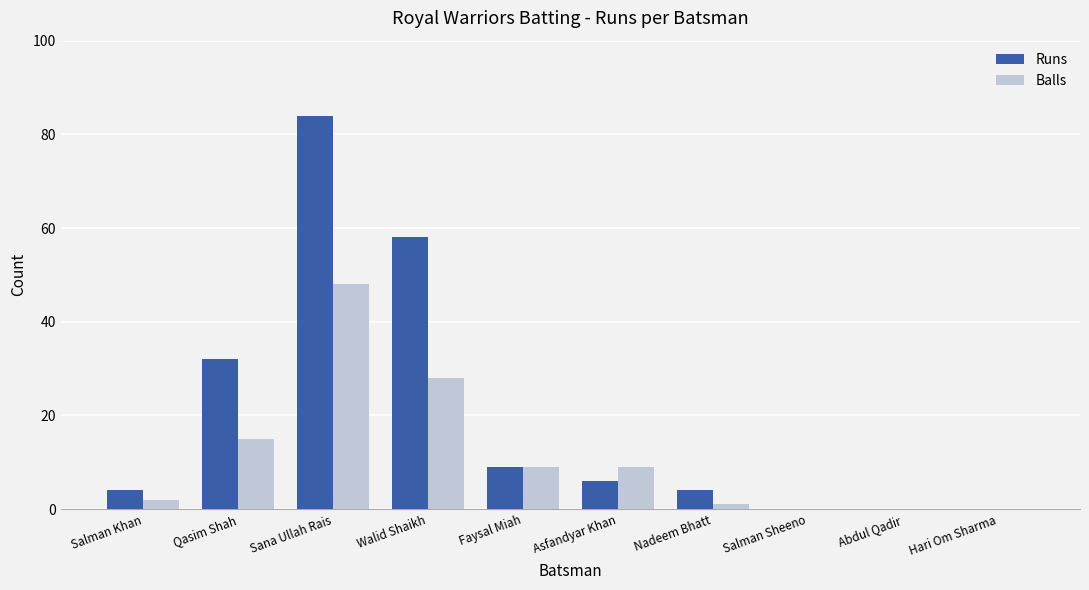

Reading left to right, list all the values displayed in this chart.

Runs: 4	32	84	58	9	6	4	0	0	0
Balls: 2	15	48	28	9	9	1	0	0	0